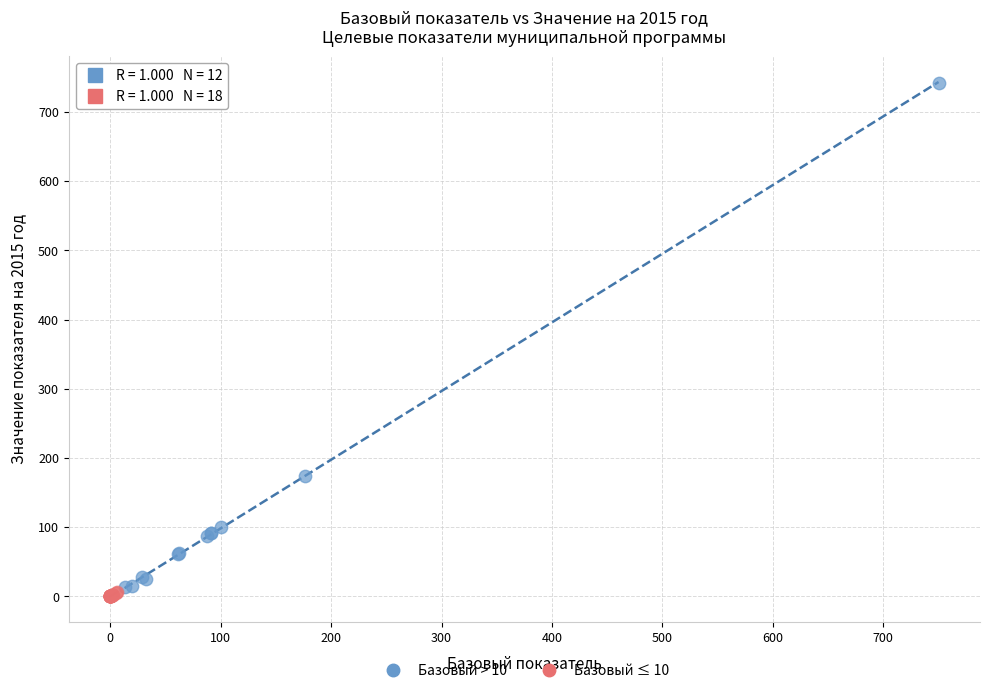

What are all the series names shown in the legend?

Базовый > 10, Базовый ≤ 10